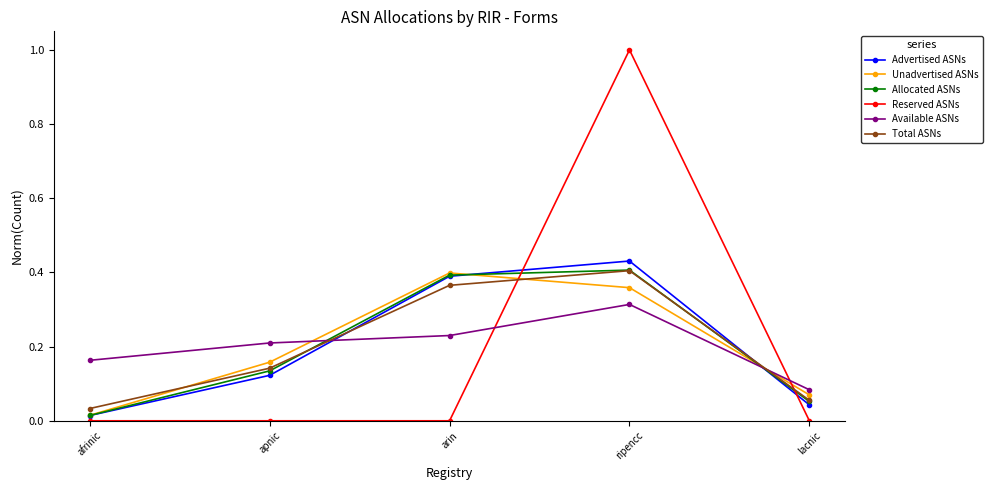

True or false: Reserved ASNs has a value of 0.5 at lacnic.

False